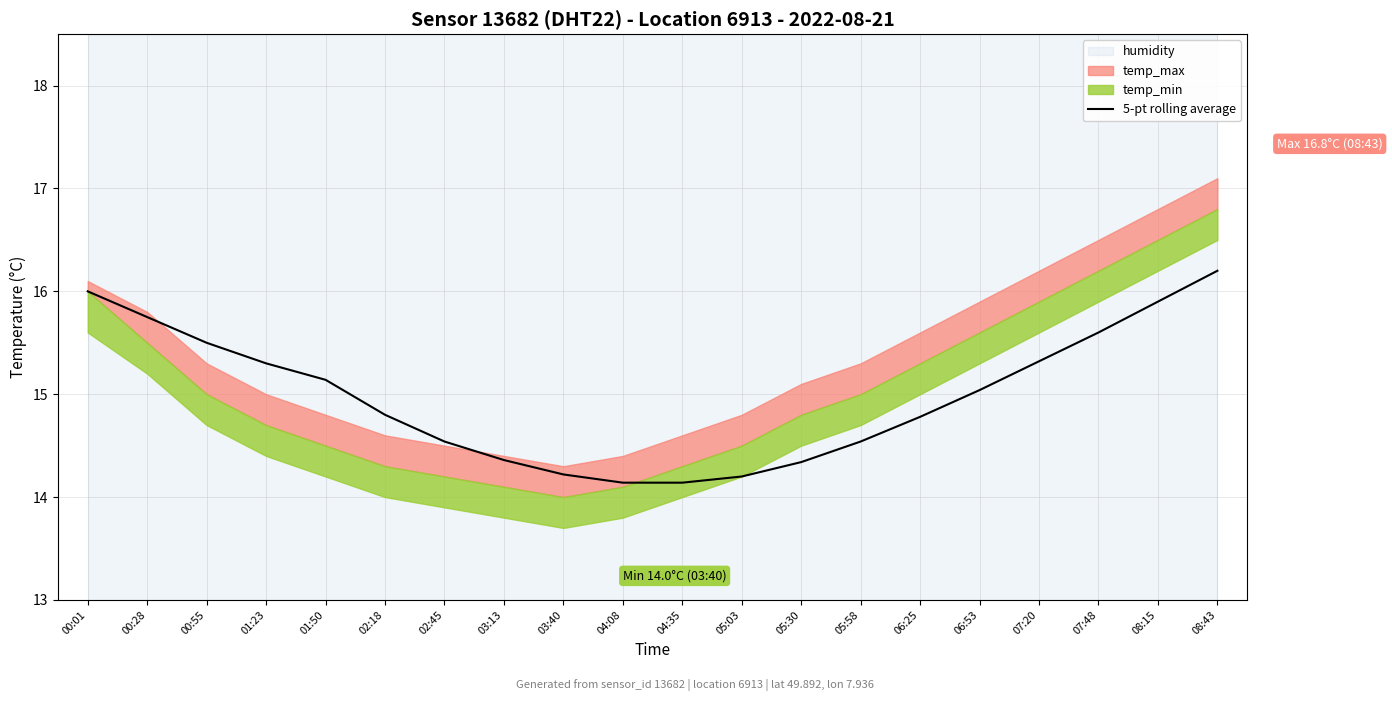

Between 04:08 and 03:13, which is larger?

03:13